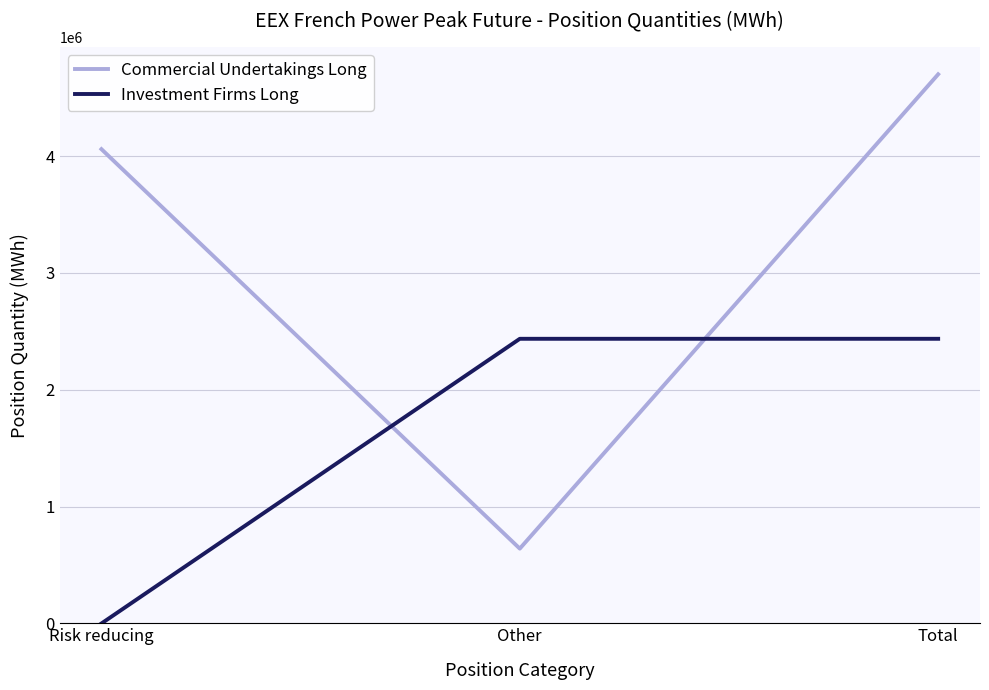

Which label corresponds to the smallest value in the chart?

Risk reducing